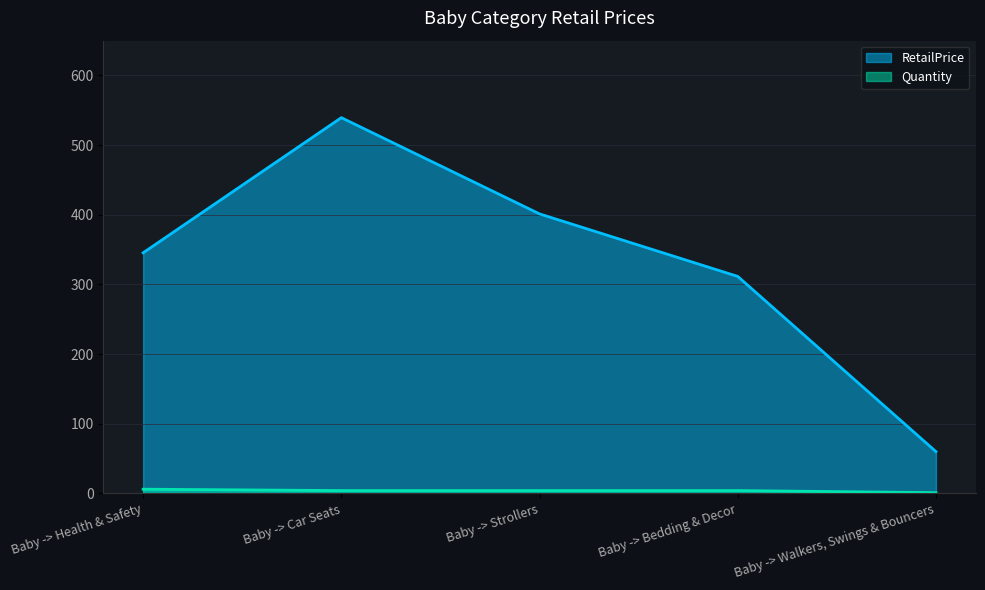

List the labels in order of value, smallest first.

Baby -> Walkers, Swings & Bouncers, Baby -> Bedding & Decor, Baby -> Health & Safety, Baby -> Strollers, Baby -> Car Seats